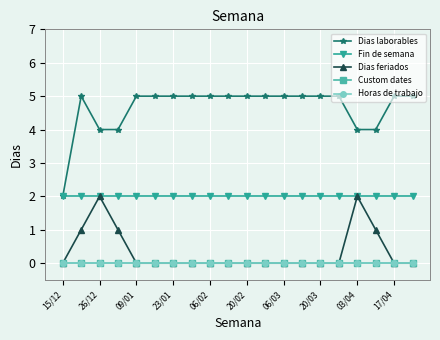

Does the chart have visible grid lines?

Yes